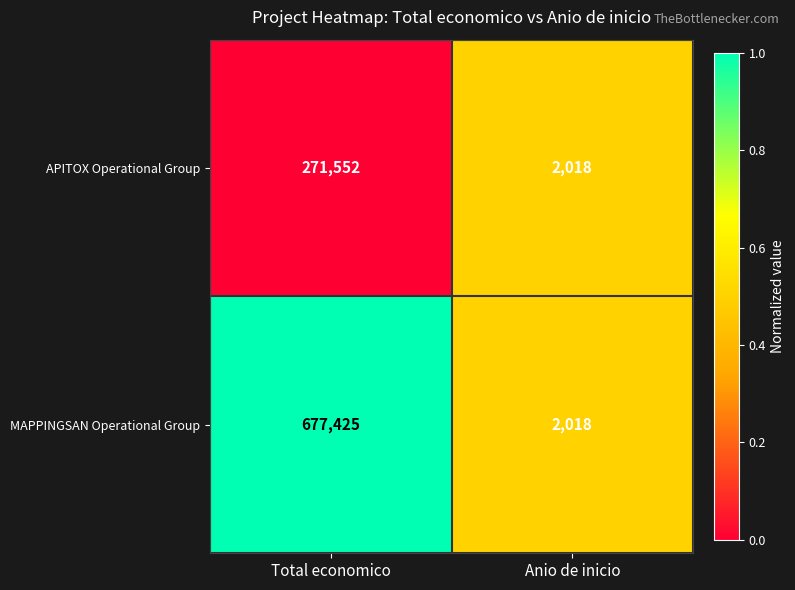

Which series has the largest range (max minus min)?

MAPPINGSAN Operational Group